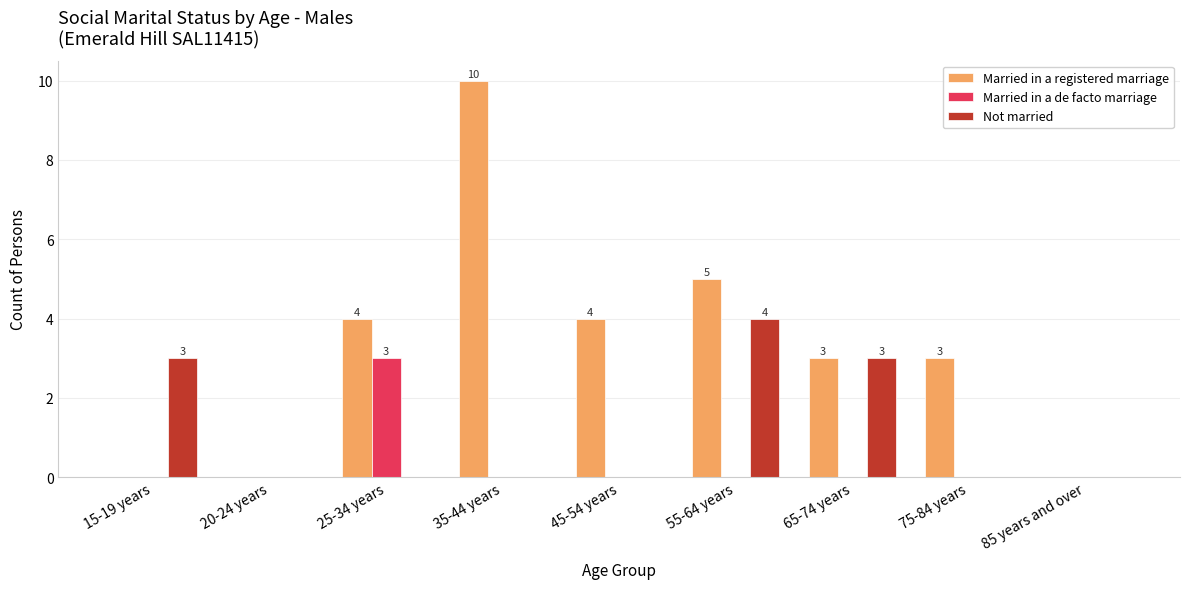

What is the sum of the Married in a de facto marriage values at 25-34 years and 20-24 years?

3